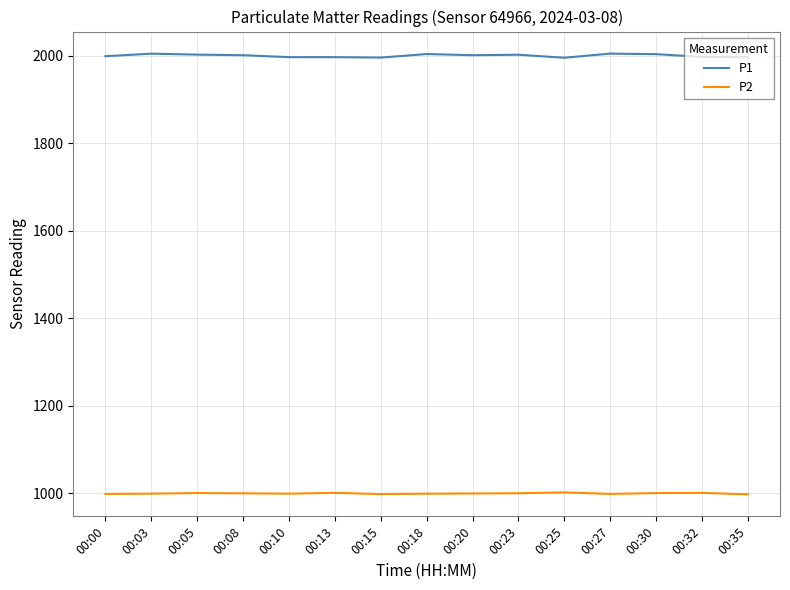

What is the sum of all P2 values?

14987.9